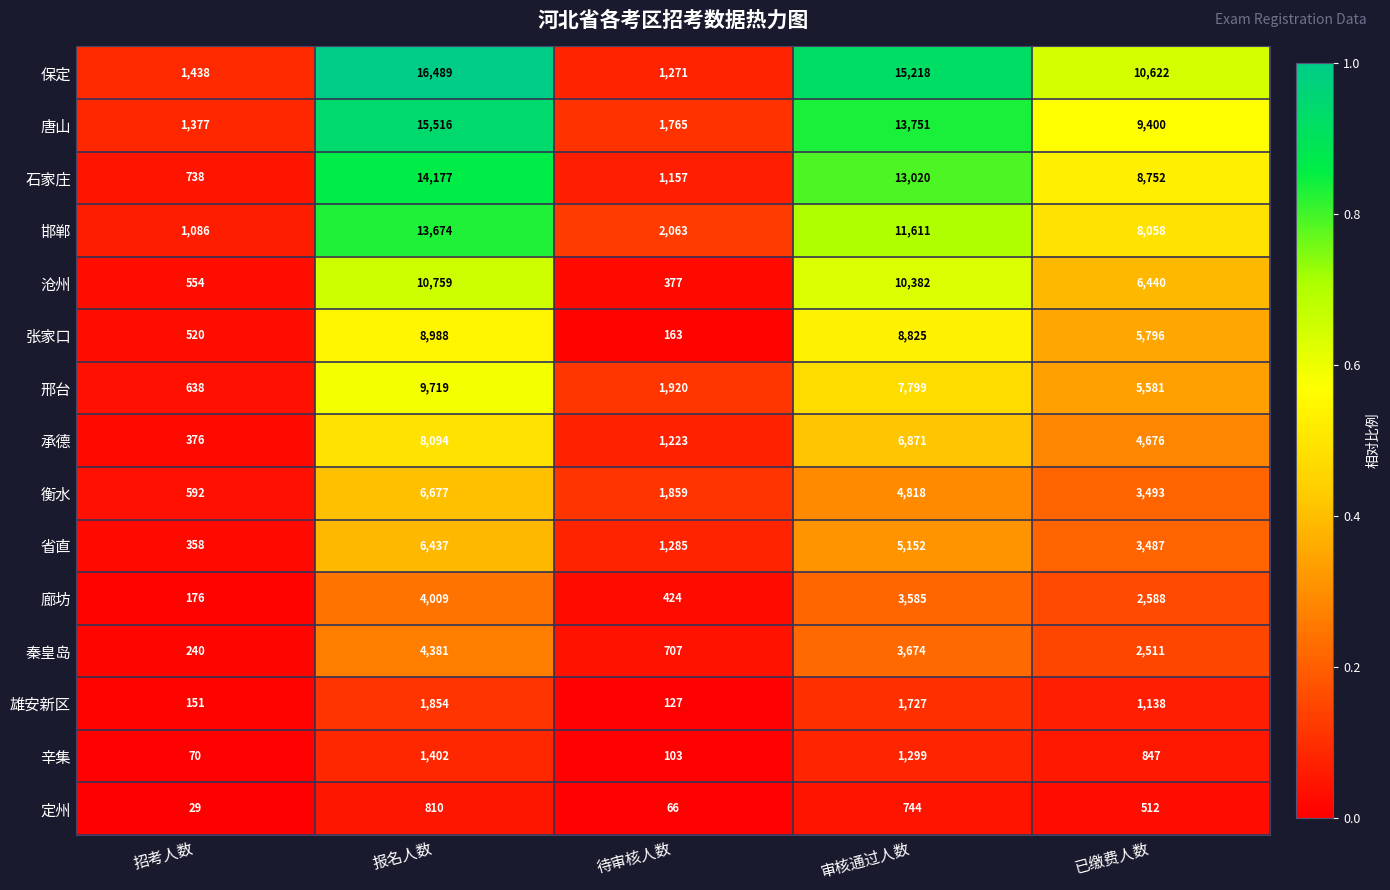

What is the total value across all series at 待审核人数?

14510